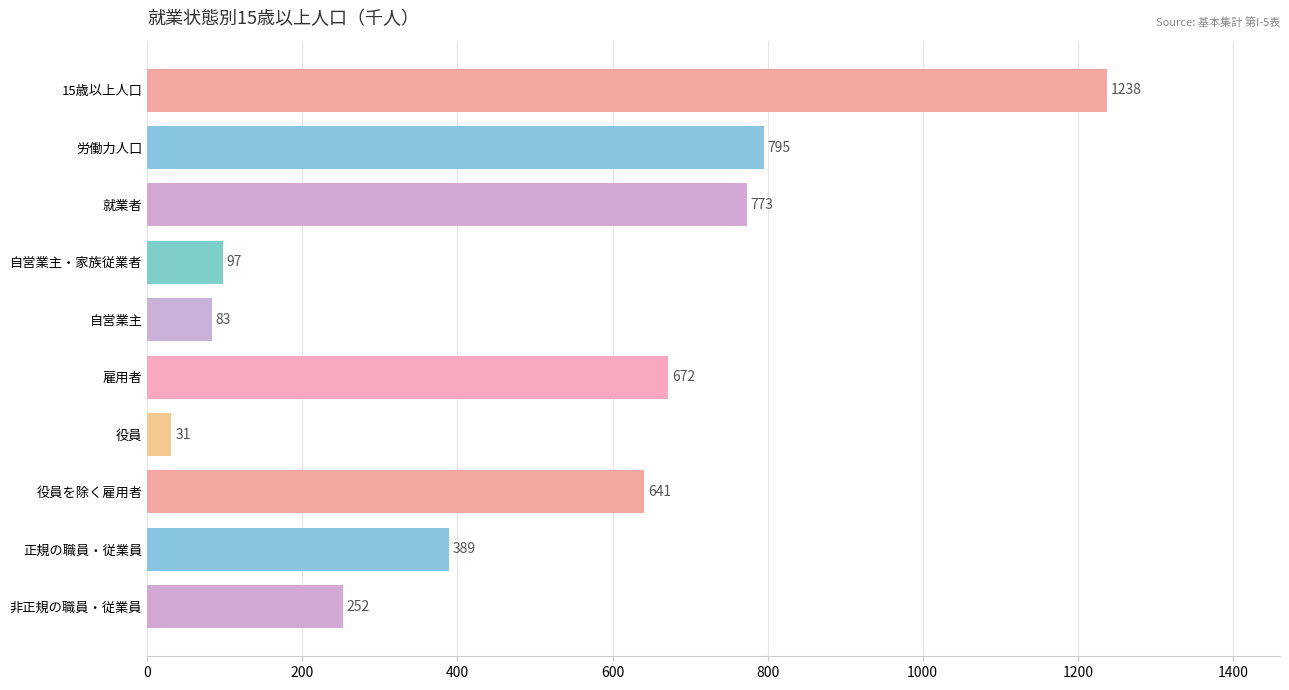

How many values in the 総数 series are below 641?

5